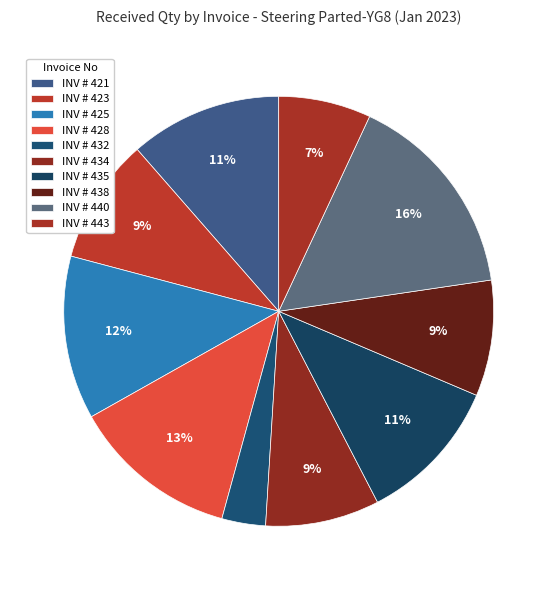

Approximately how many times larger is the value at INV # 423 compared to INV # 443?

1.4